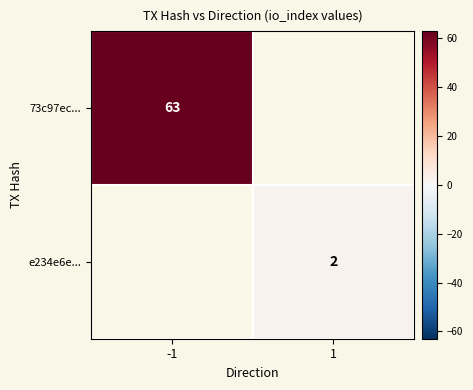

Which label corresponds to the smallest value in the chart?

1